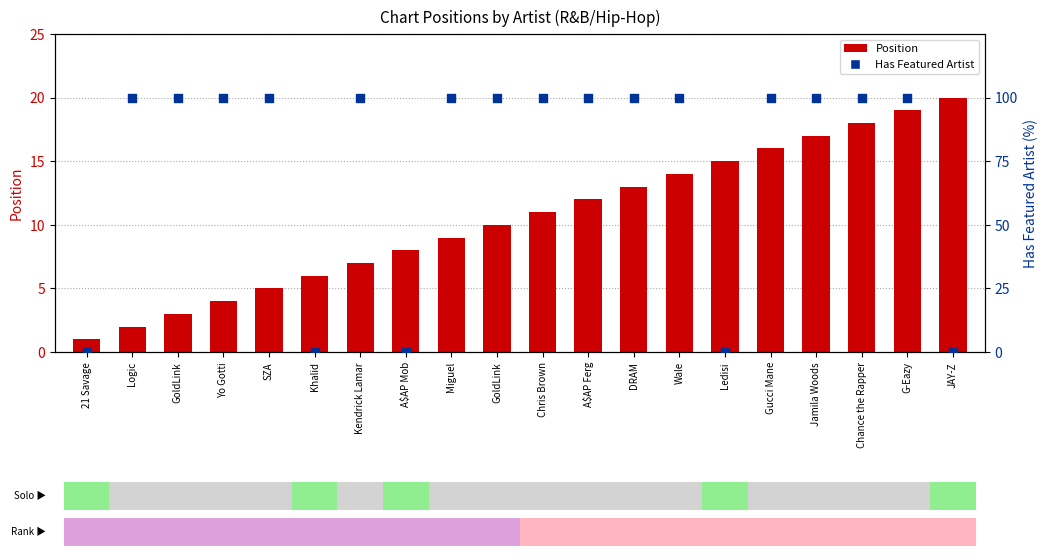

Which series has the largest total across all categories?

Has Featured Artist (×100)